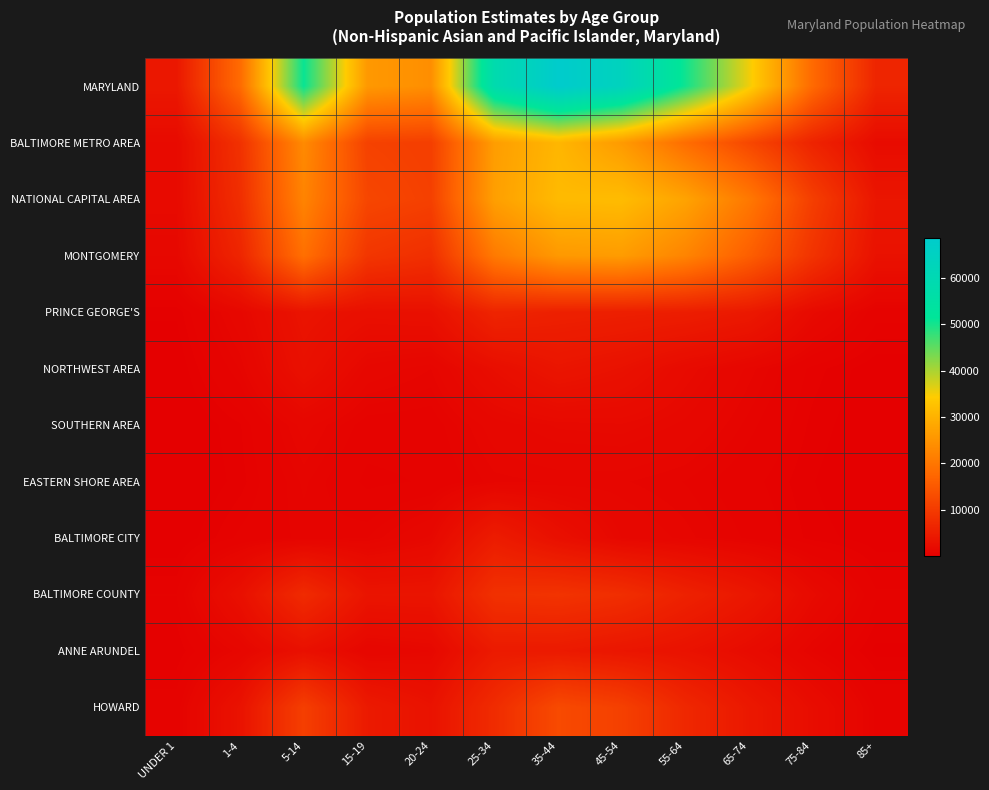

Which series has the largest total across all categories?

MARYLAND